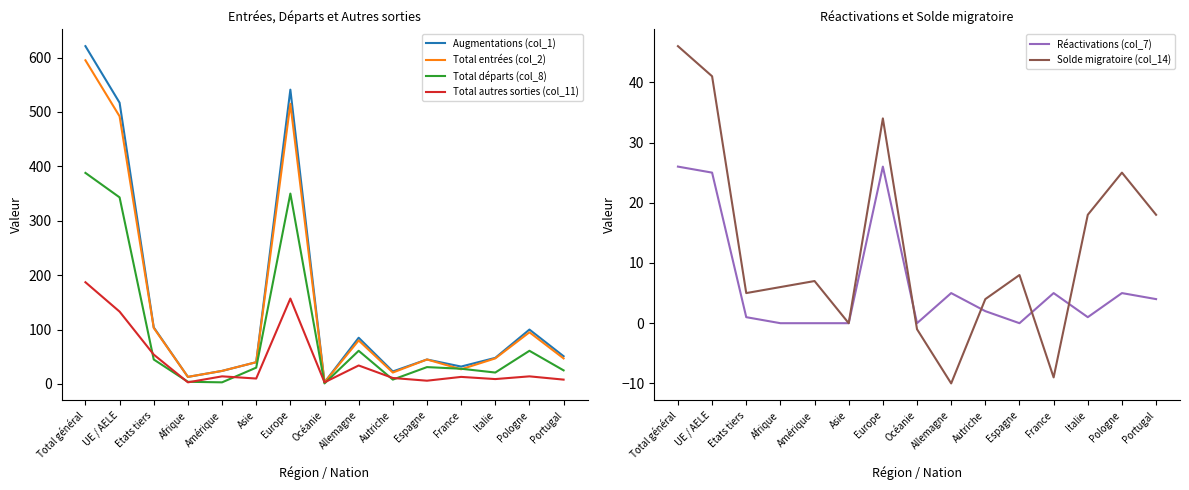

Reading left to right, list all the values displayed in this chart.

Augmentations (col_1): 621	517	104	13	24	40	541	3	85	23	45	32	48	100	51
Total entrées (col_2): 595	492	103	13	24	40	515	3	80	21	45	27	47	95	47
Total départs (col_8): 388	343	45	4	3	30	350	1	61	8	31	28	21	61	25
Total autres sorties (col_11): 187	133	54	3	14	10	157	3	34	11	6	13	9	14	8
Réactivations (col_7): 26	25	1	0	0	0	26	0	5	2	0	5	1	5	4
Solde migratoire (col_14): 46	41	5	6	7	0	34	-1	-10	4	8	-9	18	25	18